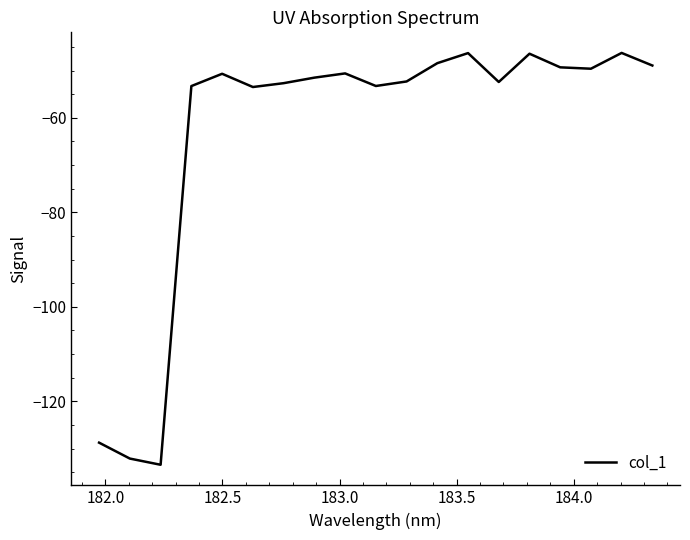

What is the difference between the maximum and minimum values?

87.2